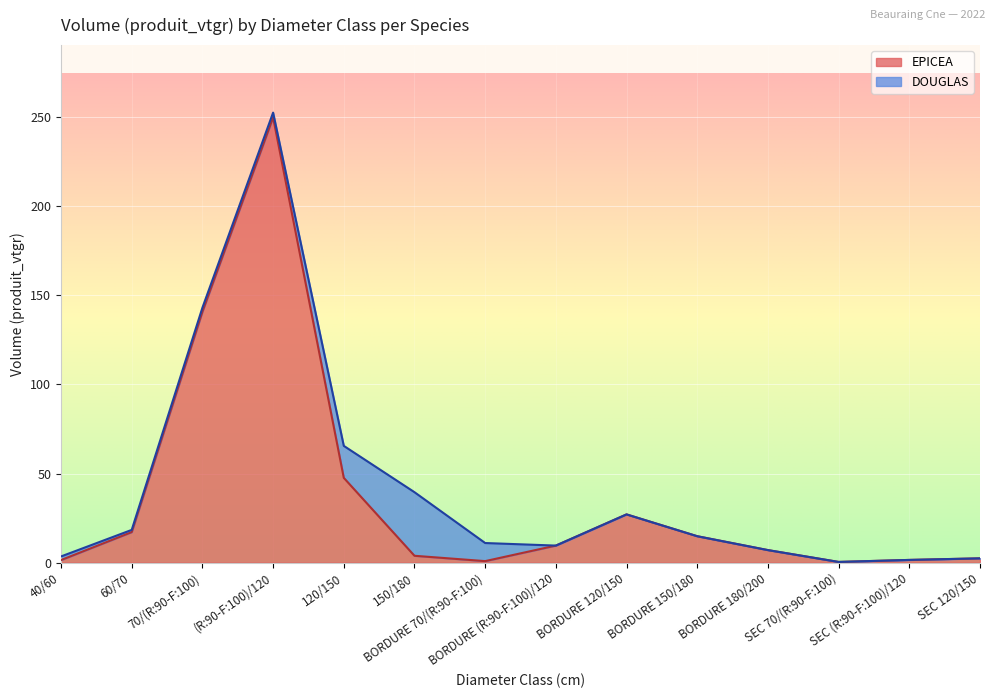

List the labels in order of value, smallest first.

SEC 70/(R:90-F:100), BORDURE 70/(R:90-F:100), 40/60, SEC (R:90-F:100)/120, SEC 120/150, 150/180, BORDURE 180/200, BORDURE (R:90-F:100)/120, BORDURE 150/180, 60/70, BORDURE 120/150, 120/150, 70/(R:90-F:100), (R:90-F:100)/120